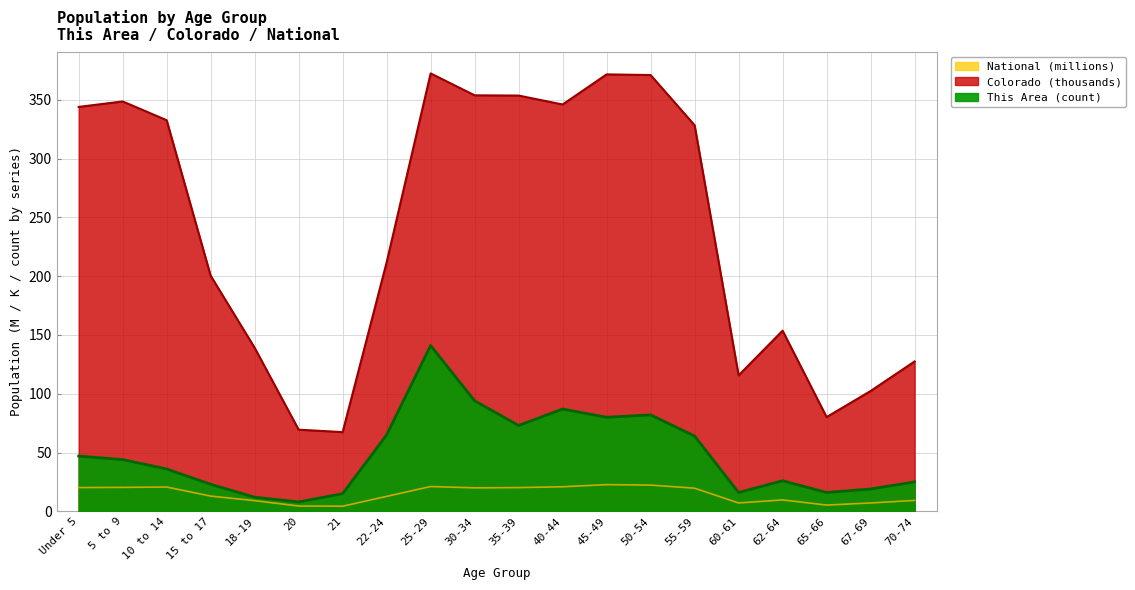

What is the sum of all Colorado values?

4789.5